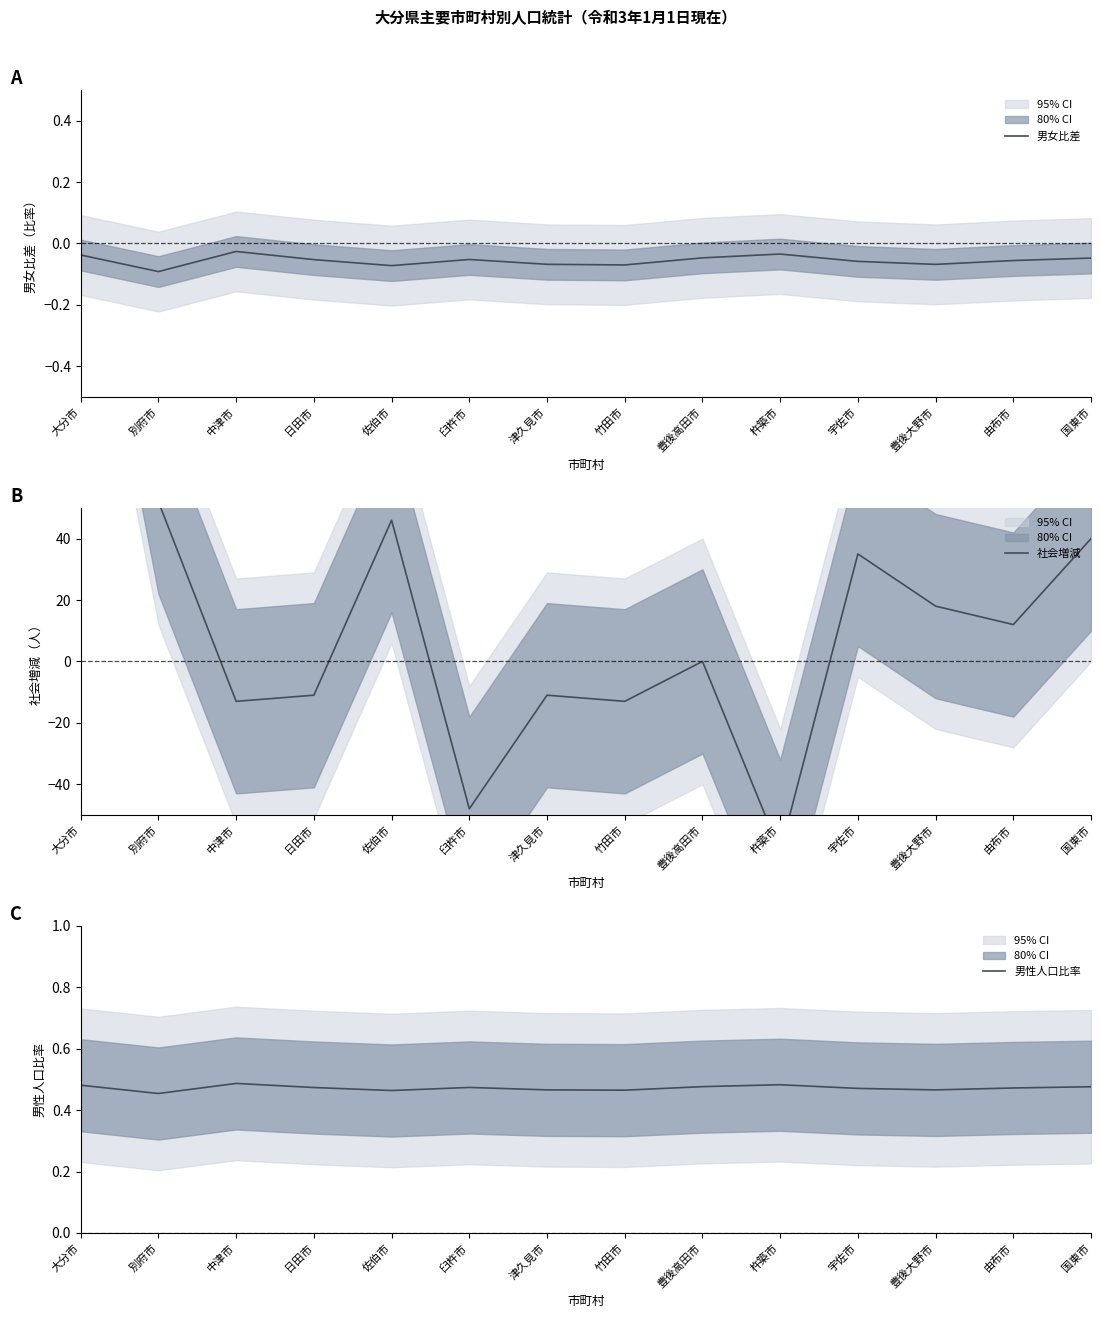

What is the difference between the highest and lowest values at 国東市?

40.0